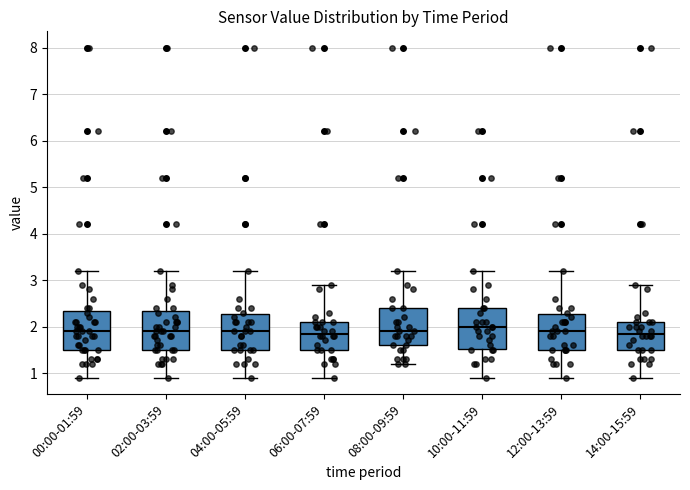

Which box has the highest median line?

10:00-11:59